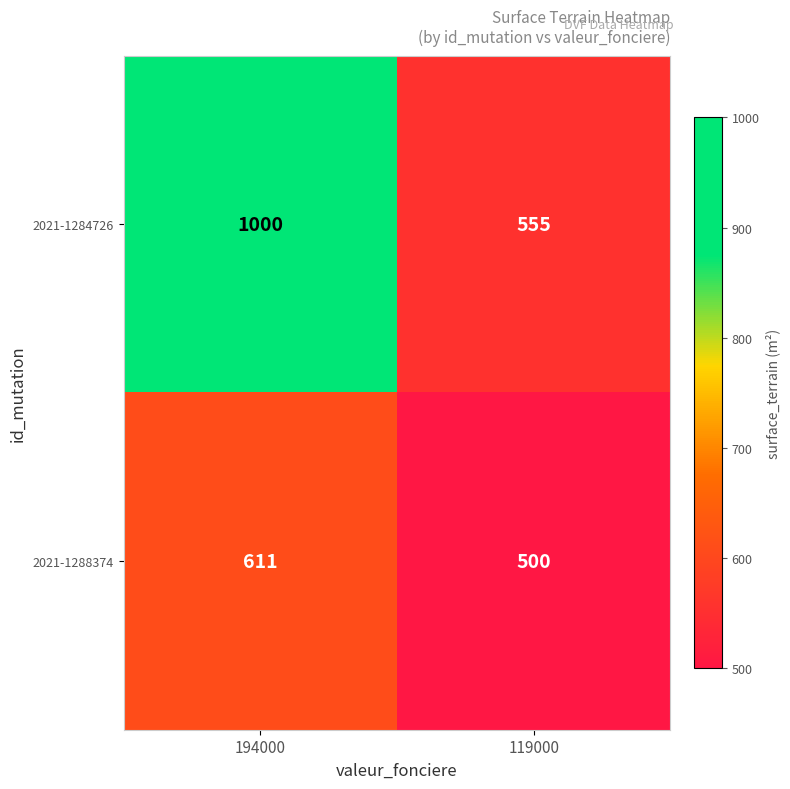

What value does the 2021-1284726 series have at 194000, to the nearest 50?

1000